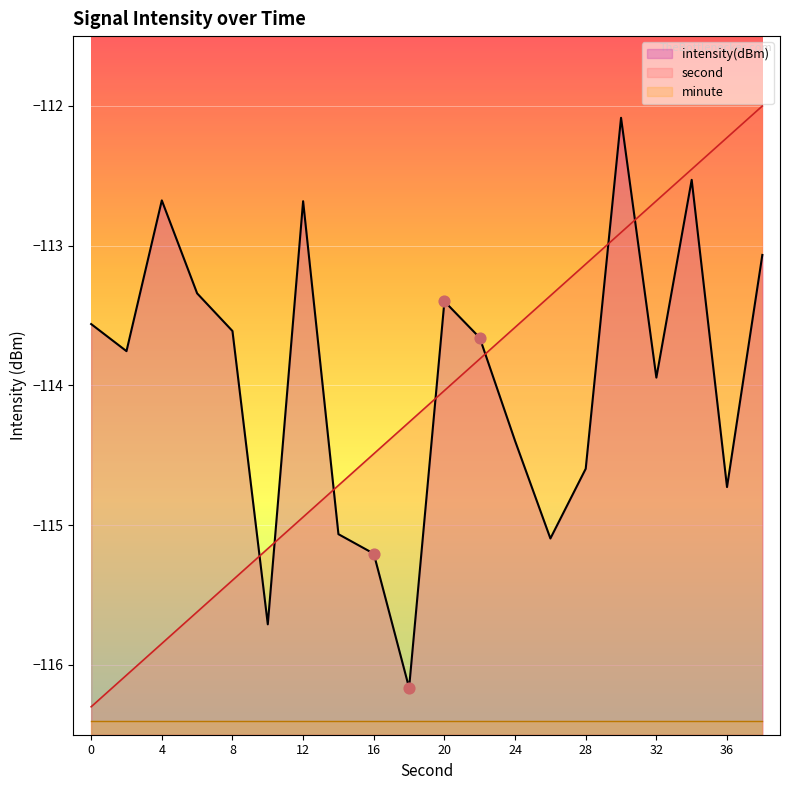

Which series has the largest total across all categories?

intensity